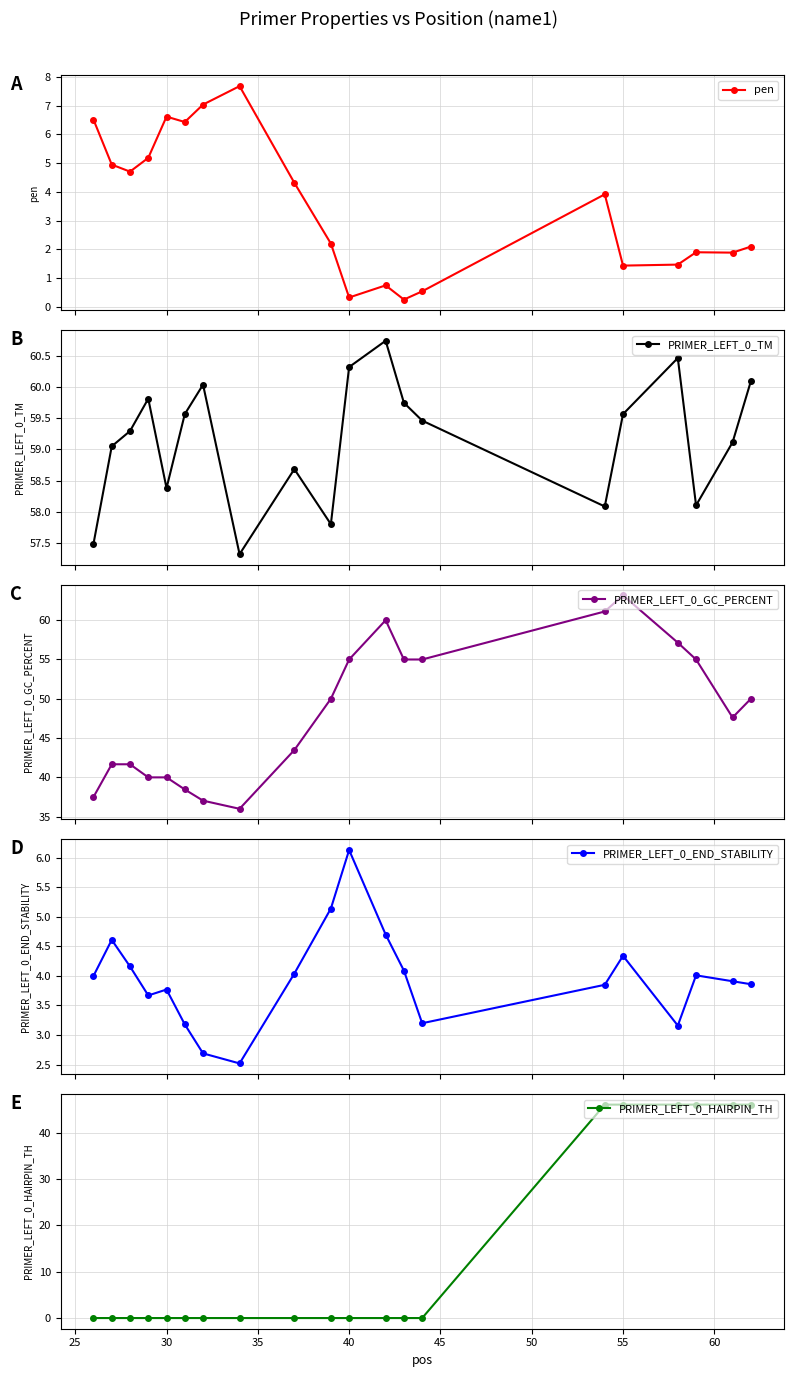

How many interior local valleys does the PRIMER_LEFT_0_TM series have?

5